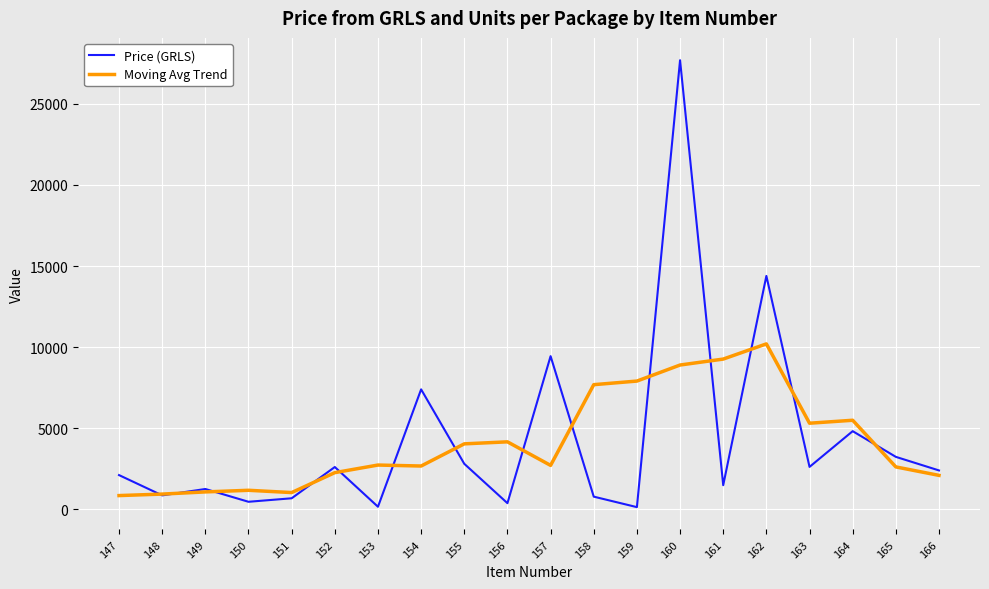

Between 163 and 165, which series saw the biggest shift?

Moving Avg Trend